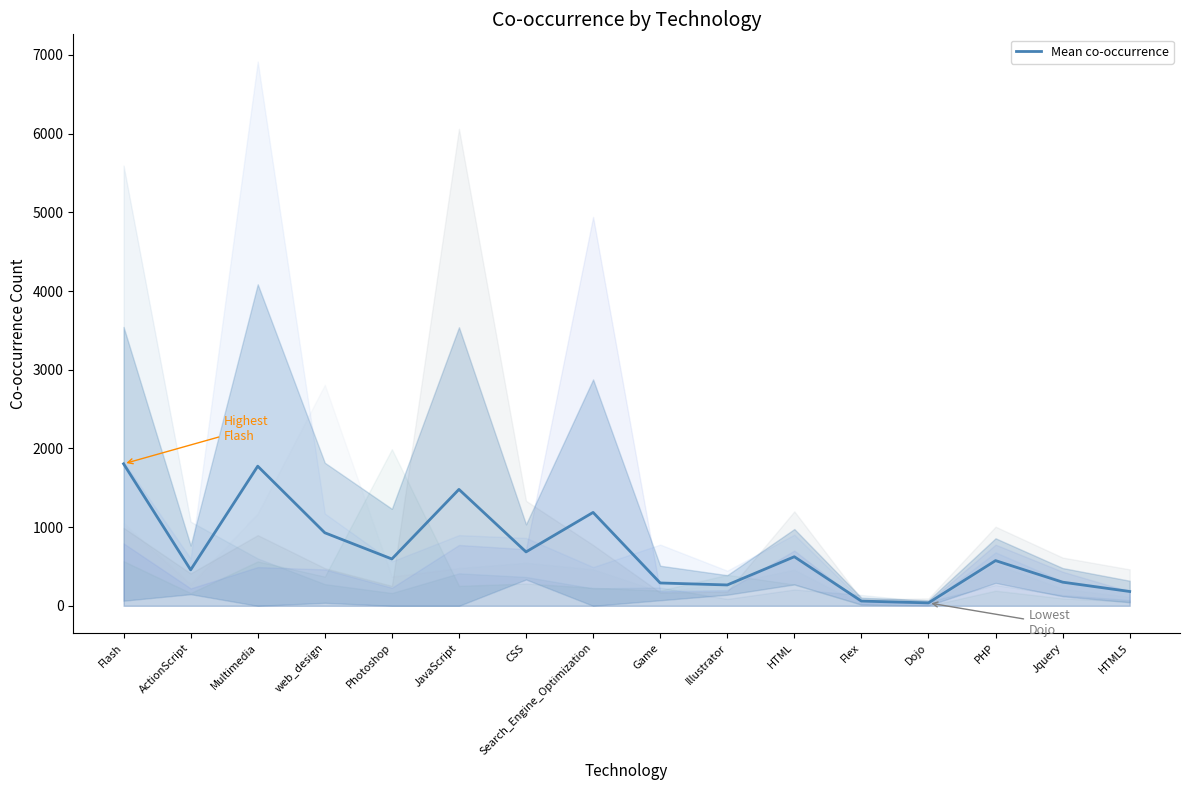

Which label corresponds to the smallest value in the chart?

Dojo